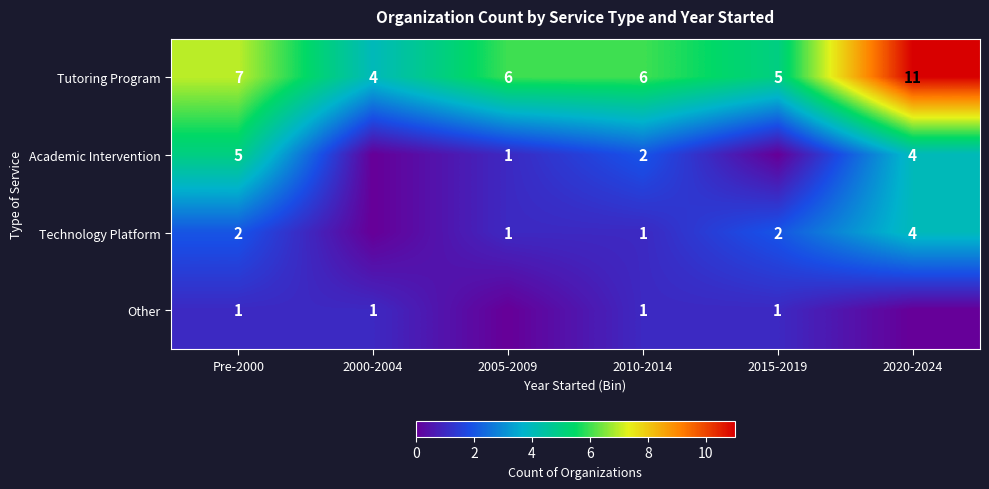

What is the difference between the Tutoring Program values at 2005-2009 and Pre-2000?

1